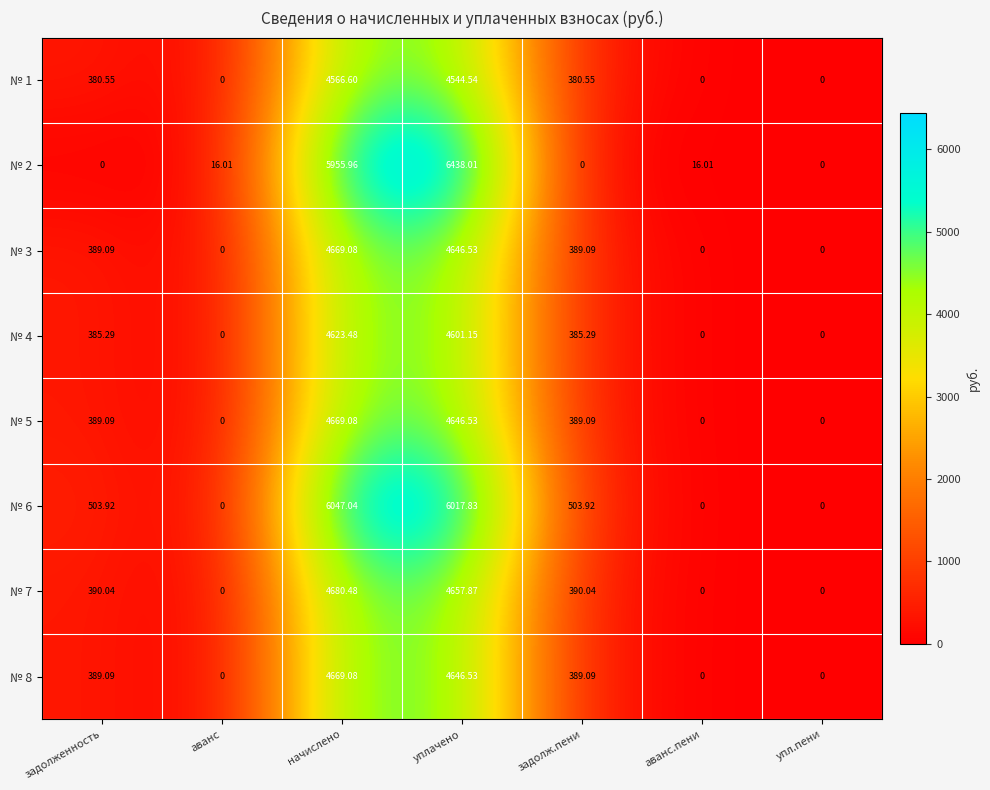

Which label corresponds to the largest value in the chart?

уплачено